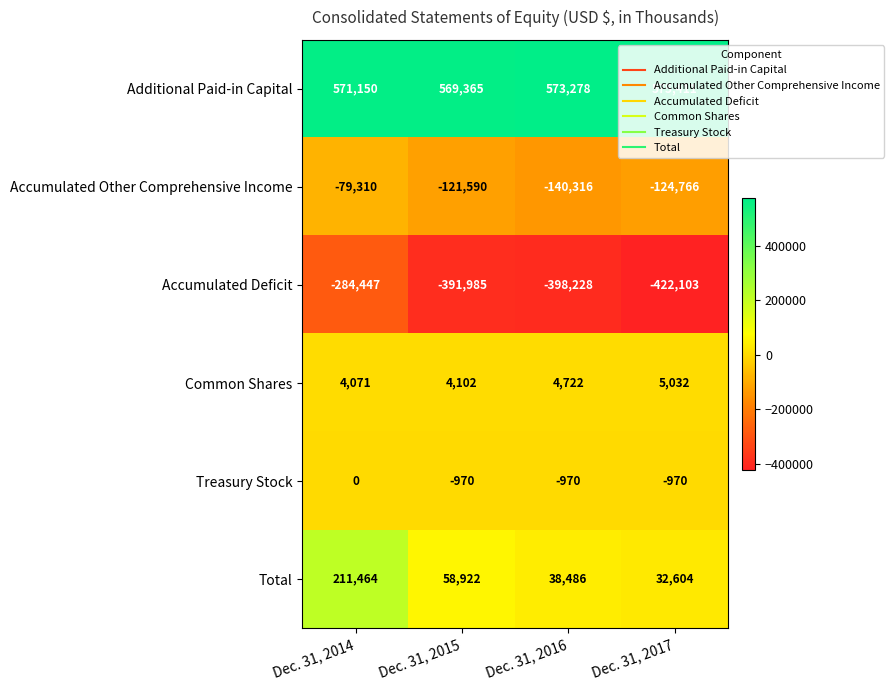

Which series changed the most between Dec. 31, 2015 and Dec. 31, 2017?

Accumulated Deficit